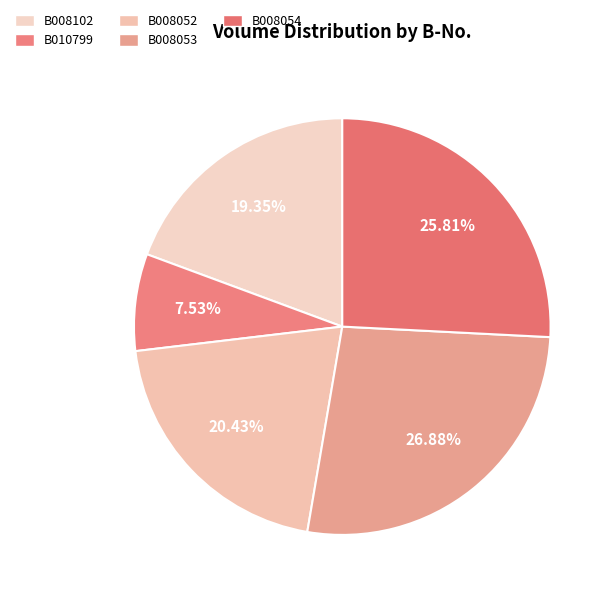

Combined, do B008053 and B008052 account for over 50%?

No